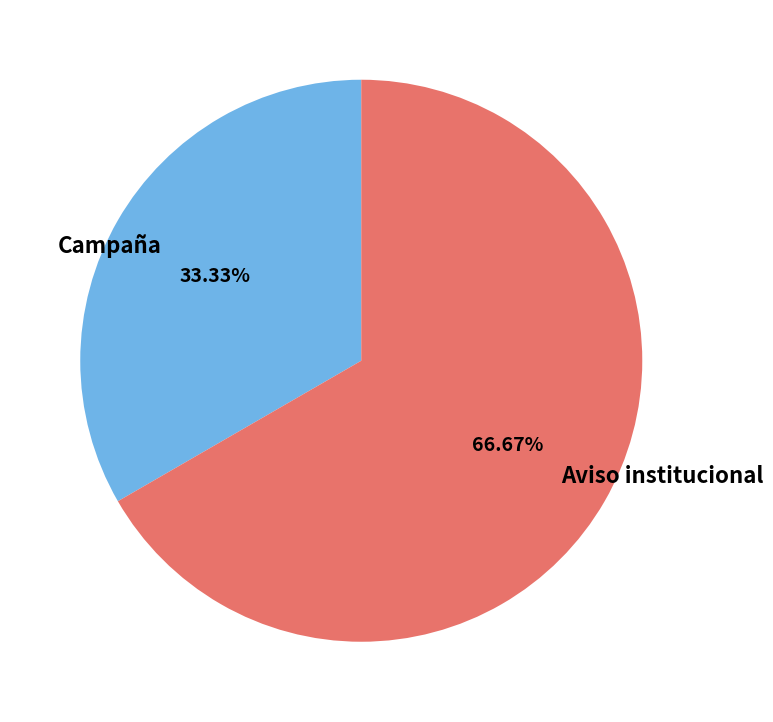

To the nearest percent, what is the combined percentage of Aviso institucional and Campaña?

100%